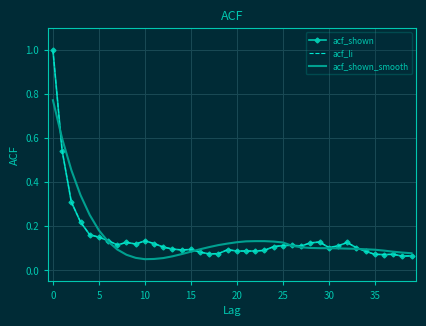

True or false: acf_shown and acf_shown_smooth cross at least once.

True